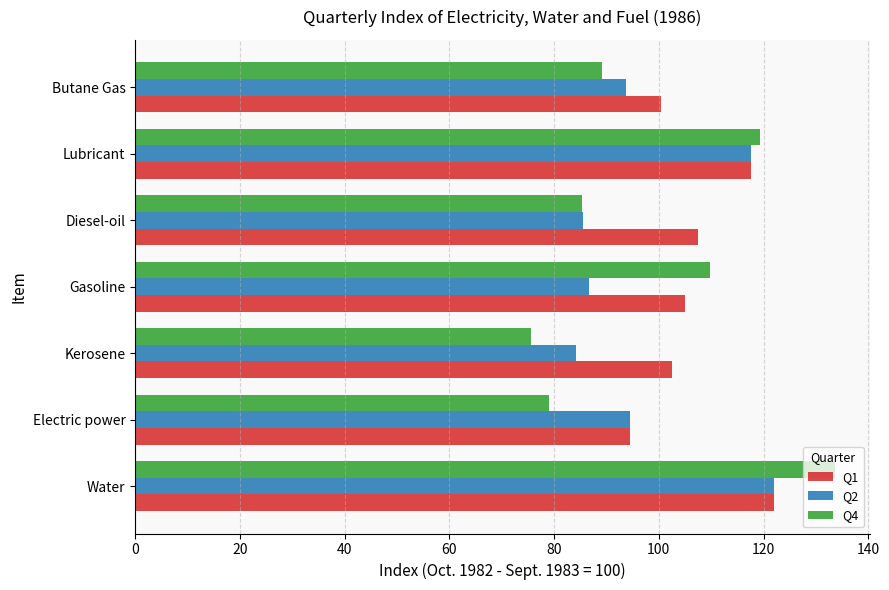

The value of Q2 at Gasoline is 118.1. True or false?

False